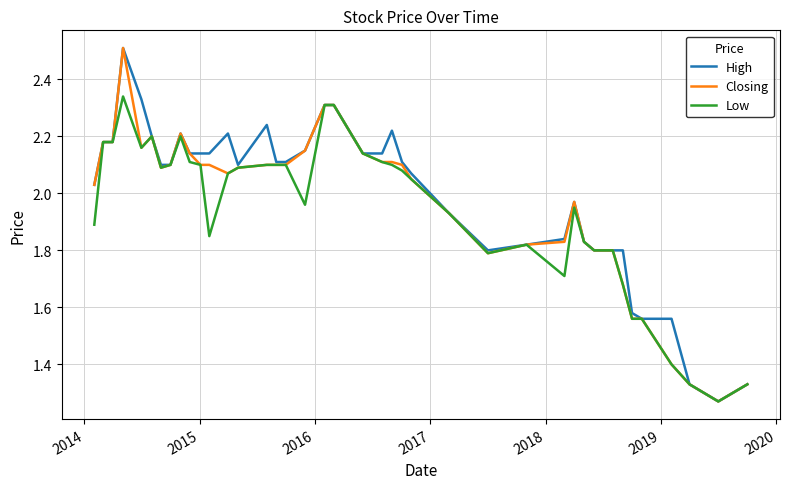

What is the sum of all Closing values?

78.6